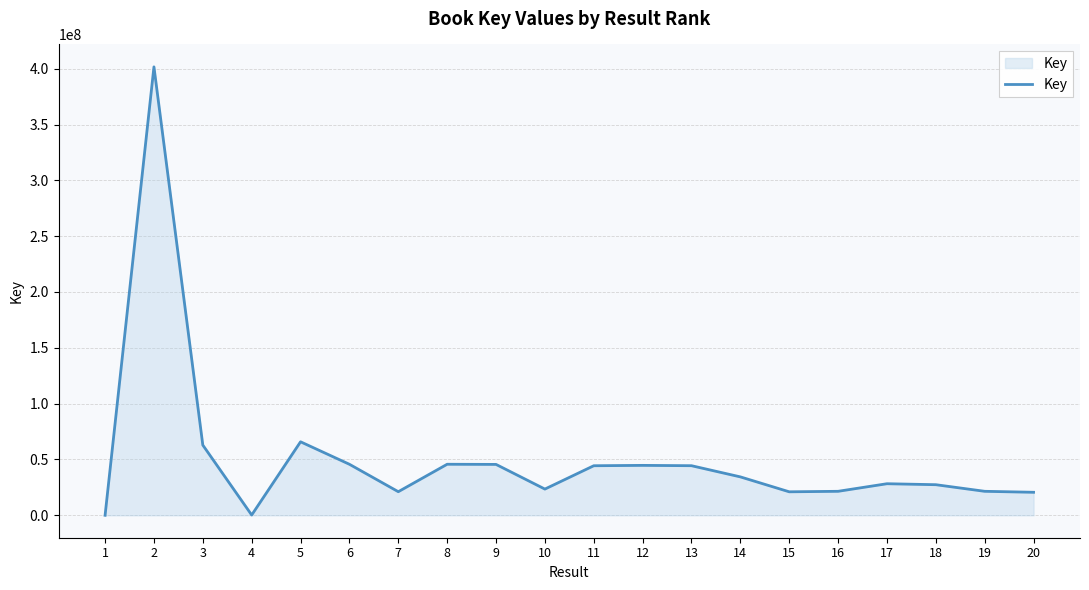

The value at 19 is 21486548. True or false?

True